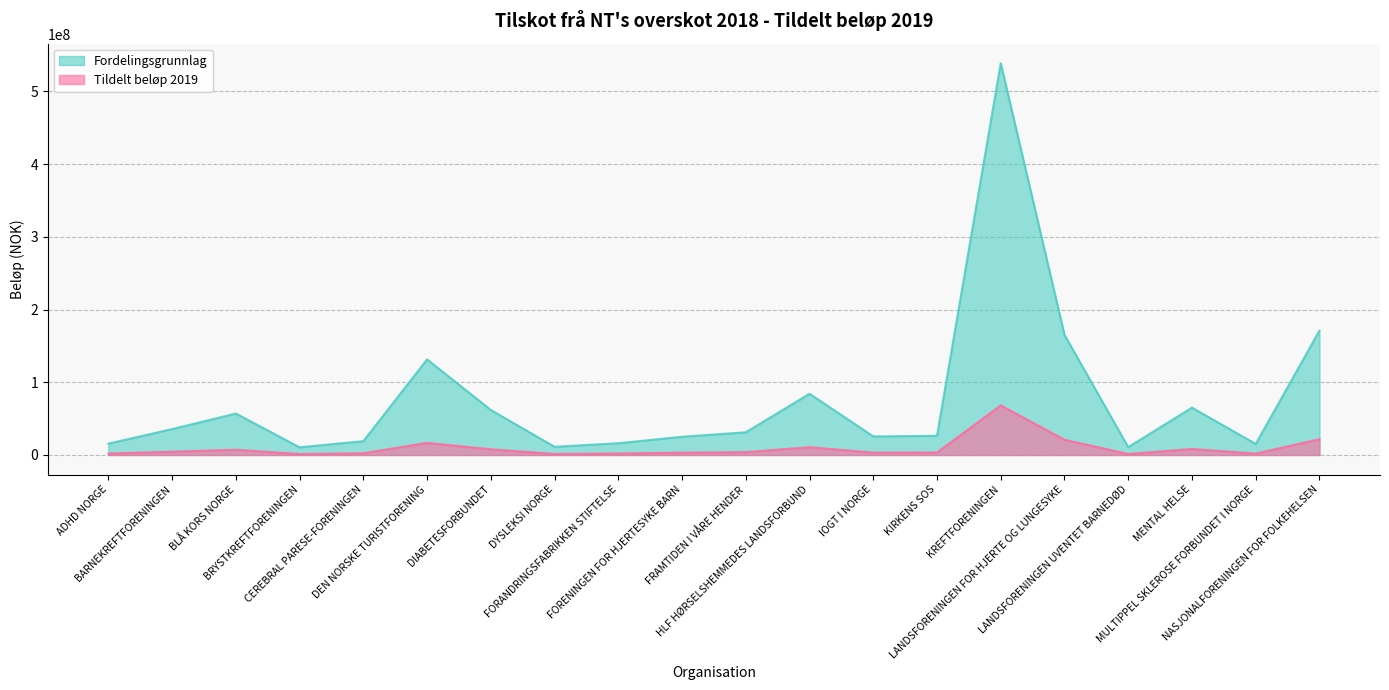

Which series has the largest total across all categories?

Fordelingsgrunnlag